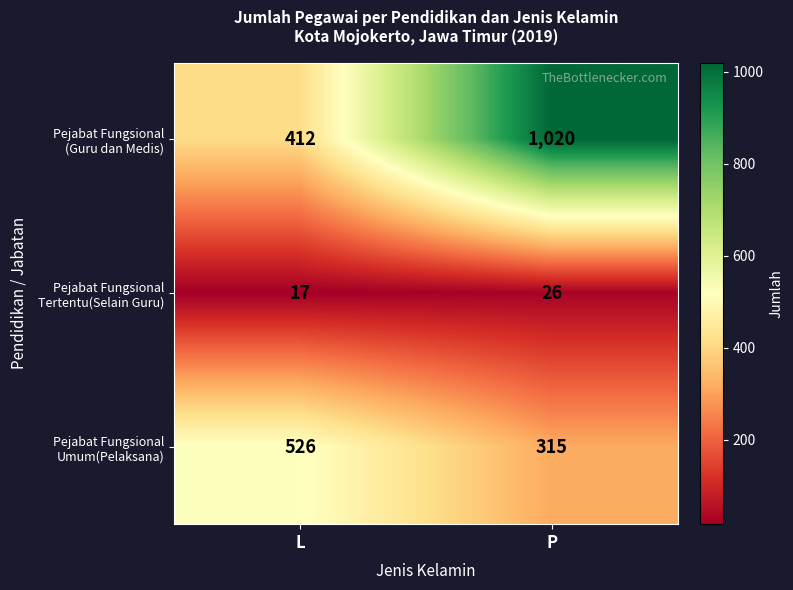

What is the spread (max minus min) of values at P?

994